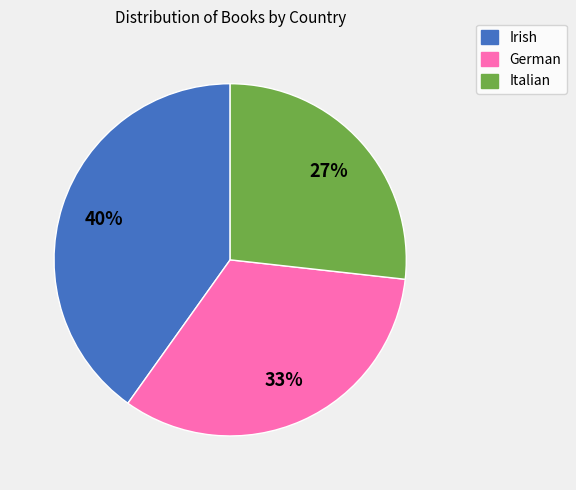

To the nearest percent, what is the combined percentage of Irish and Italian?

67%